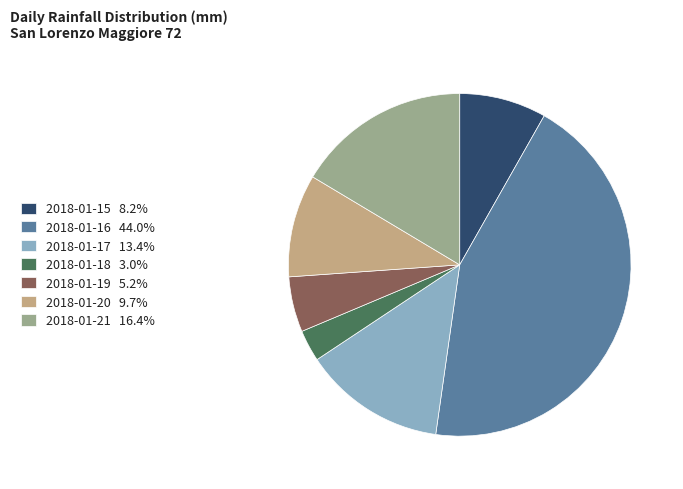

Which category has the biggest portion of the pie?

2018-01-16